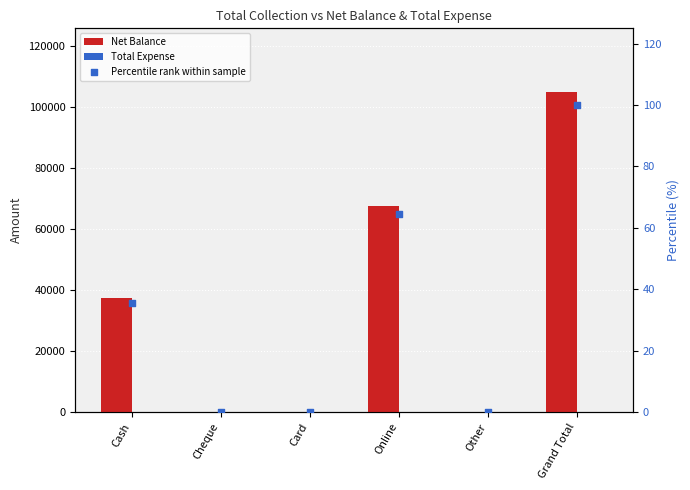

Which series has the largest Y range (max minus min)?

Net Balance